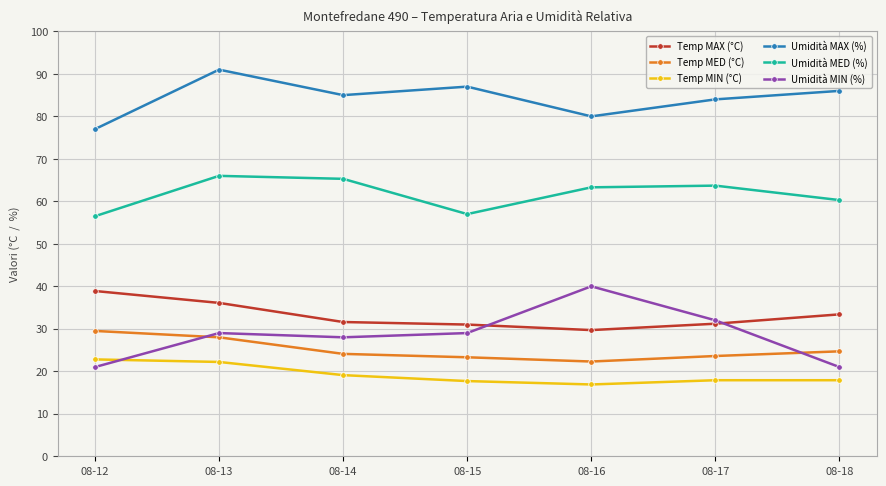

How many data points in Umidità MAX (%) are less than 85?

3